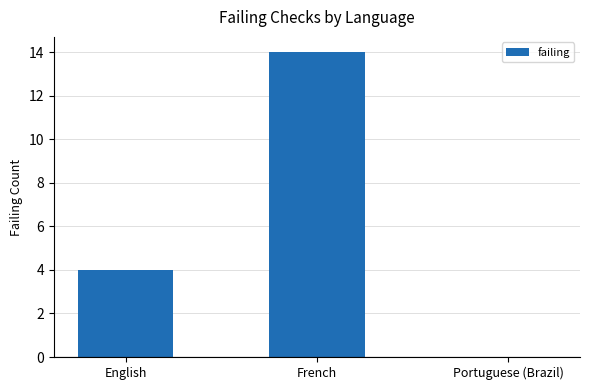

Approximately how many times larger is the value at French compared to English?

3.5